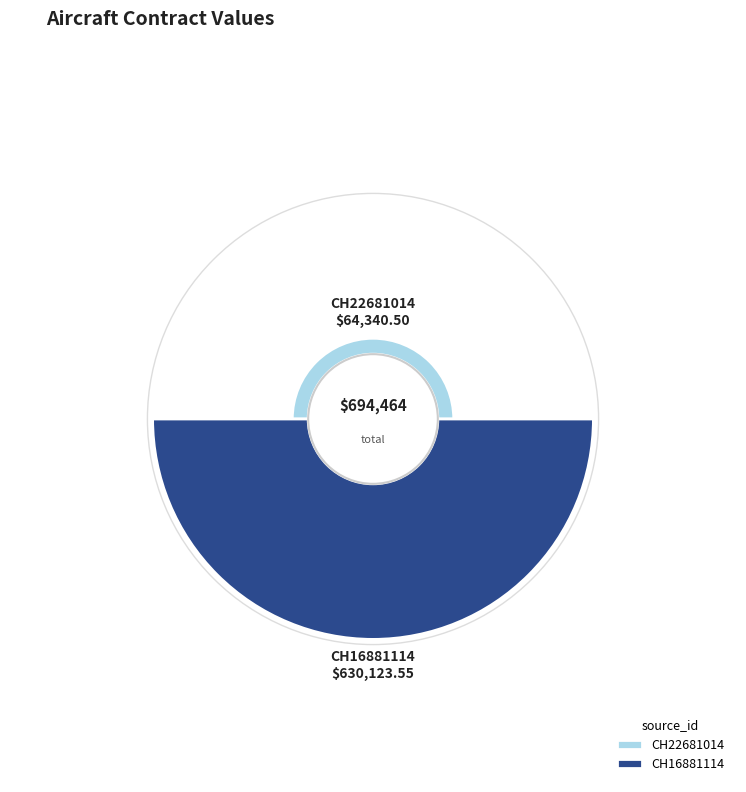

True or false: CH22681014 accounts for 1% of the total.

False